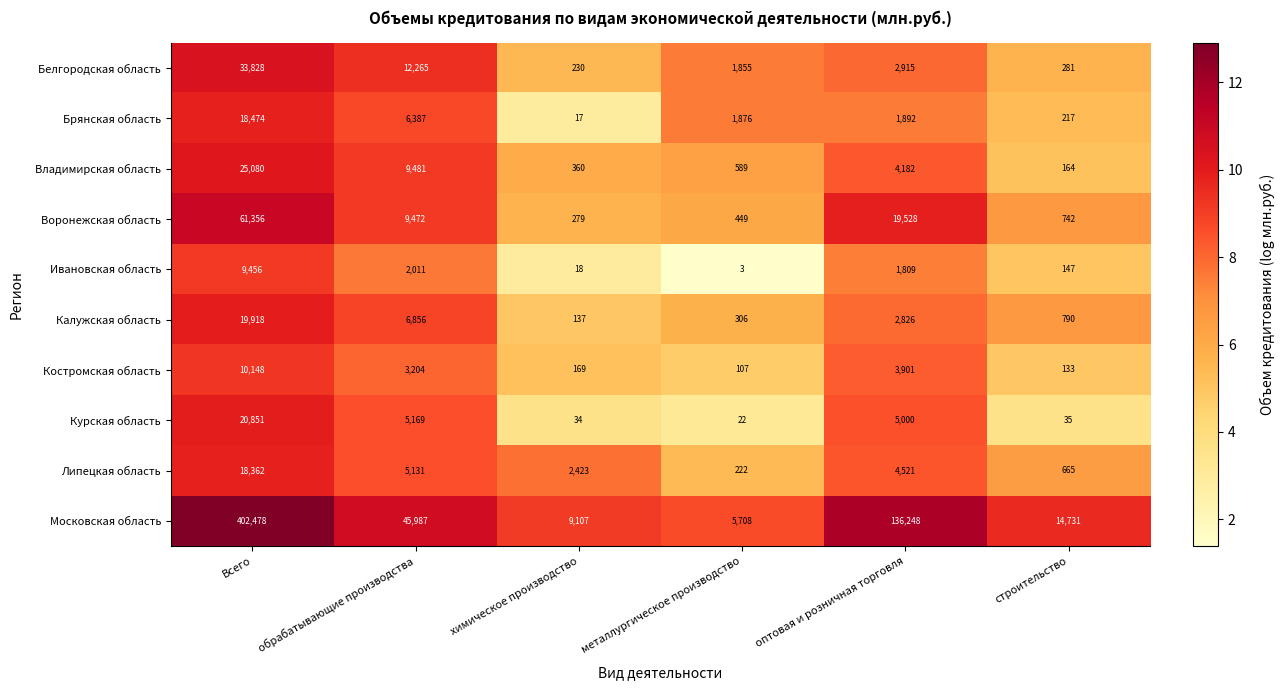

What is the minimum value for Московская область?

5708